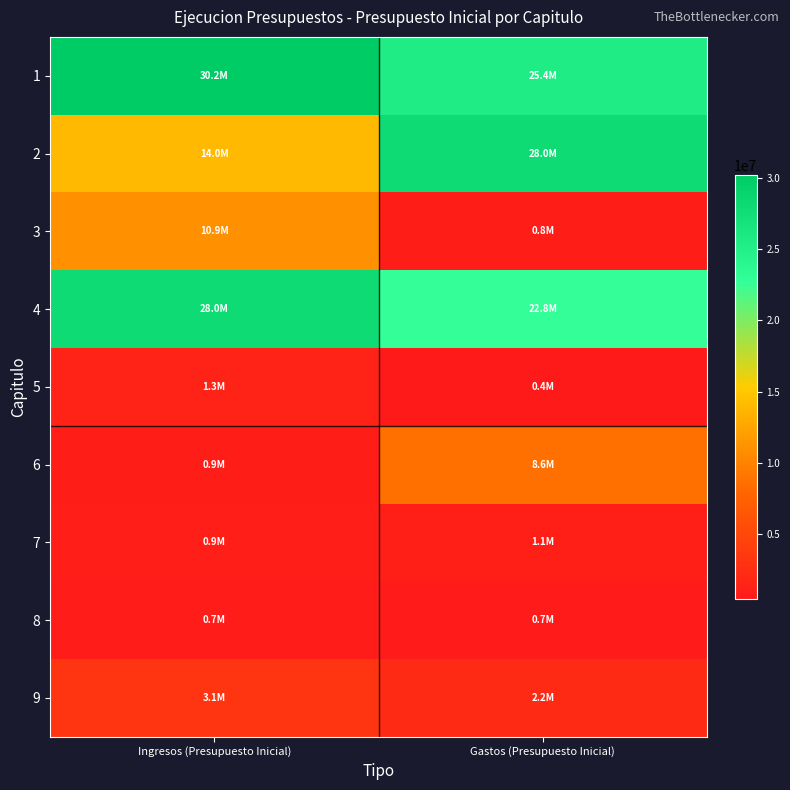

What is the smallest value displayed?

429192.4